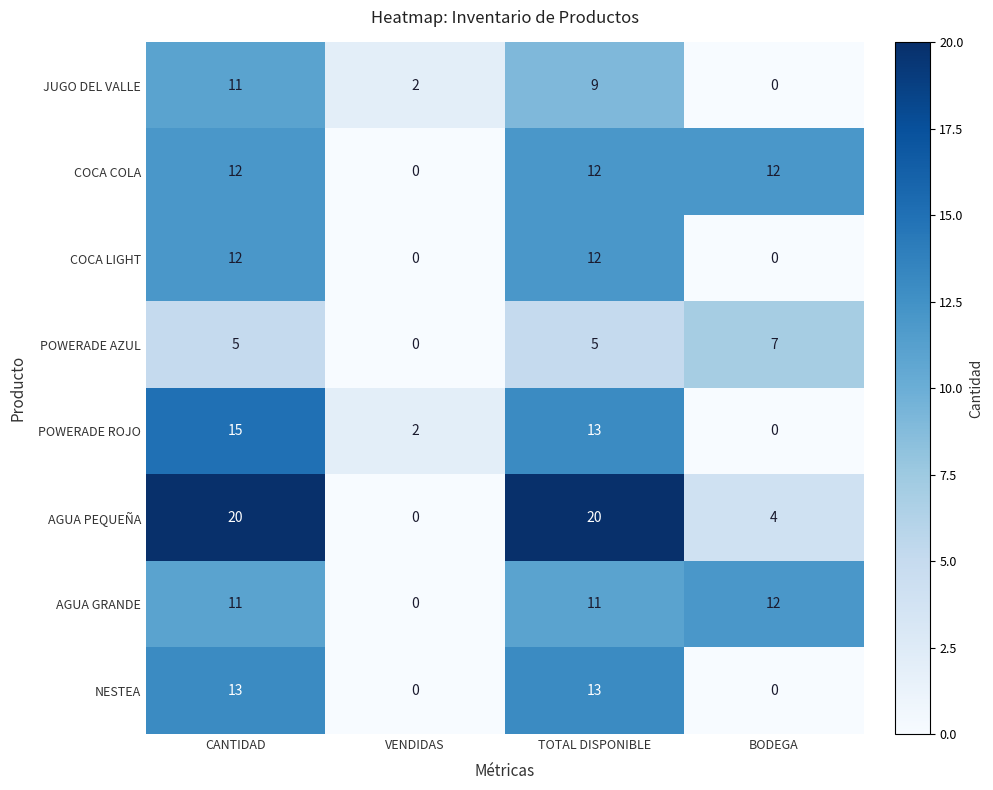

The COCA COLA series shows 0 at VENDIDAS. True or false?

True